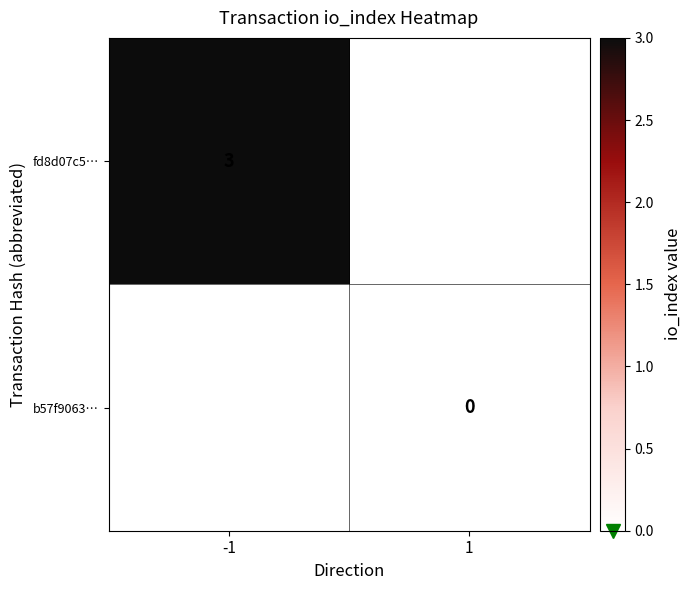

Is it true that fd8d07c5… equals 5 at -1?

False